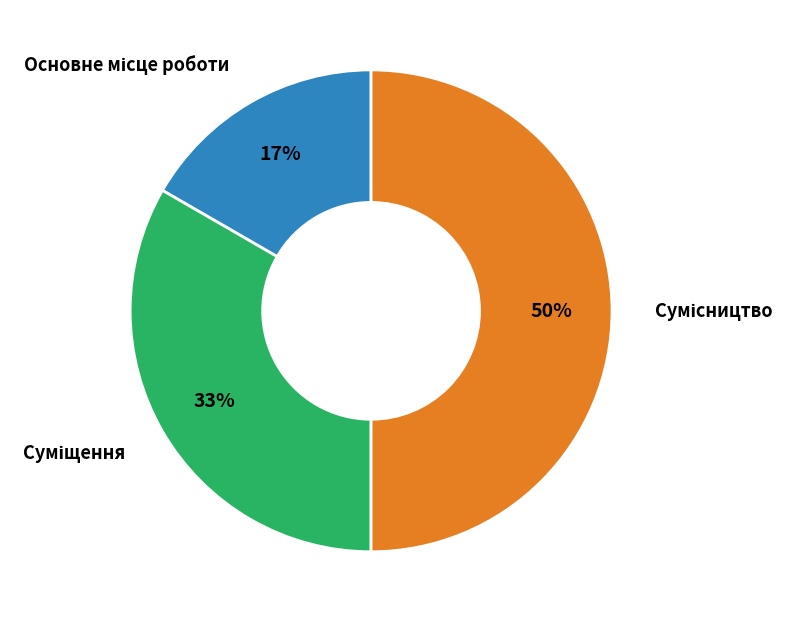

To the nearest percent, what is the difference between the largest and smallest slice percentages?

33%